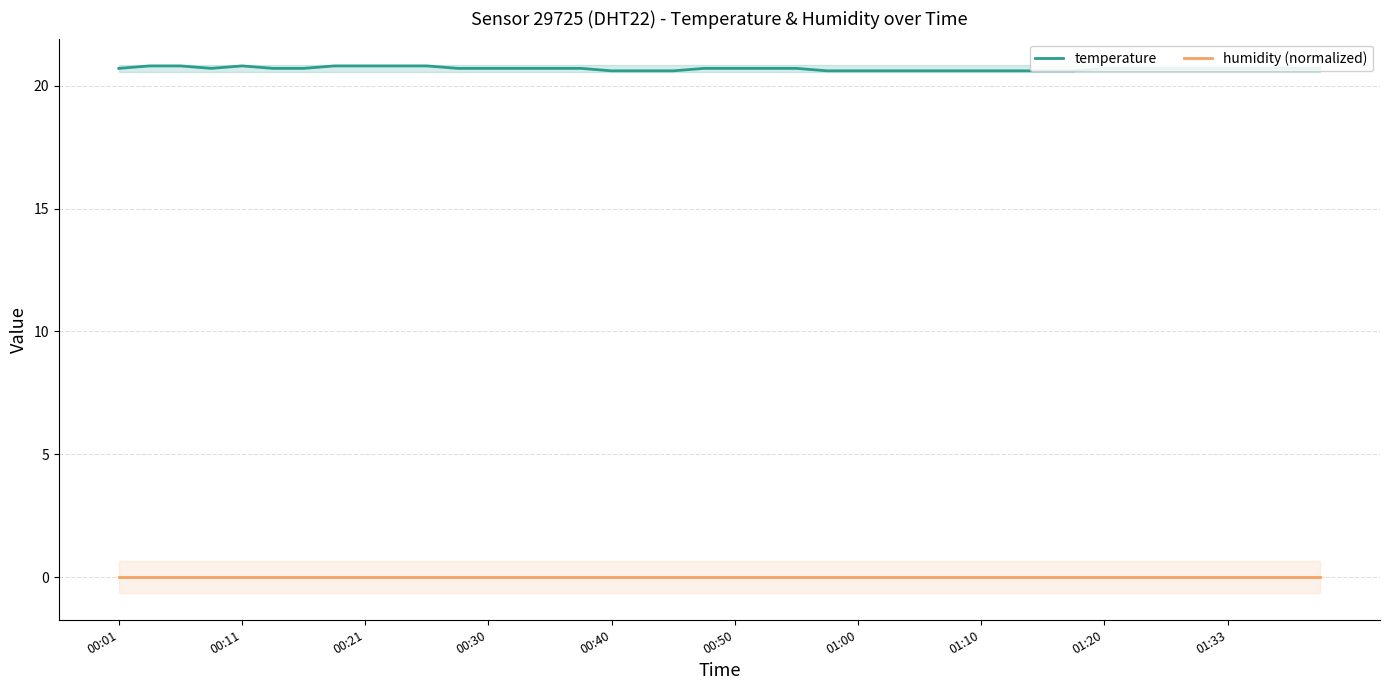

True or false: temperature and humidity (normalized) intersect in this chart.

False